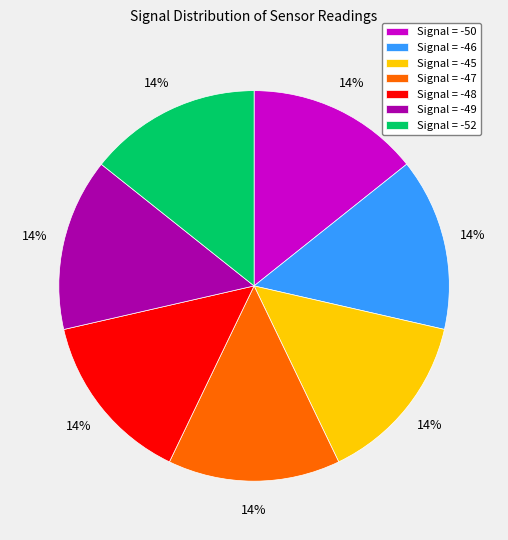

Combined, do Signal = -50 and Signal = -46 account for over 50%?

No